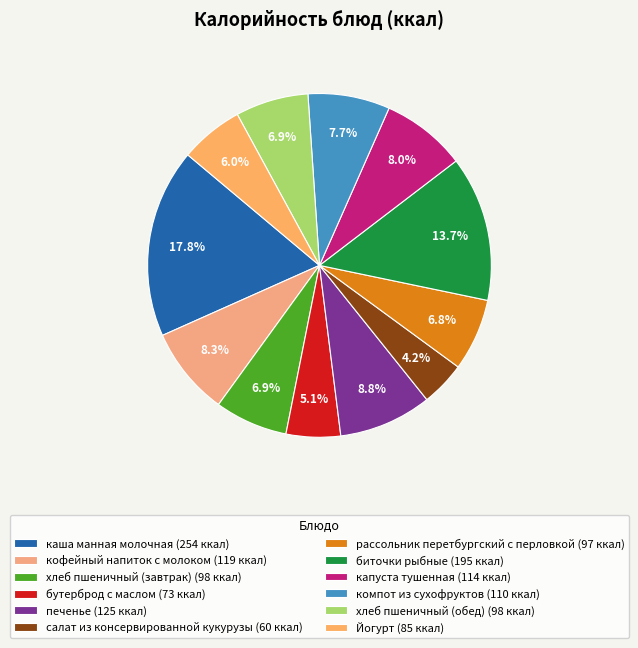

Is it true that хлеб пшеничный (завтрак) is 2% of the pie?

False